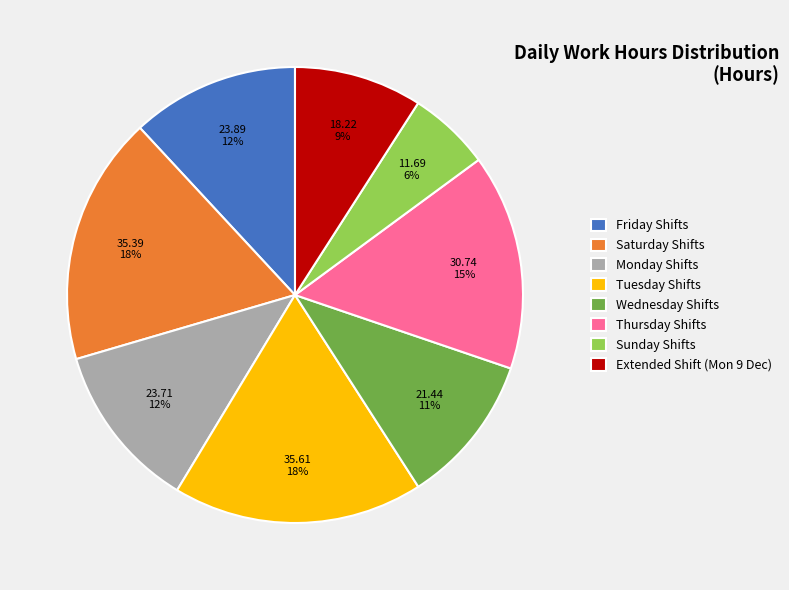

Which category has the smallest portion of the pie?

Sunday Shifts